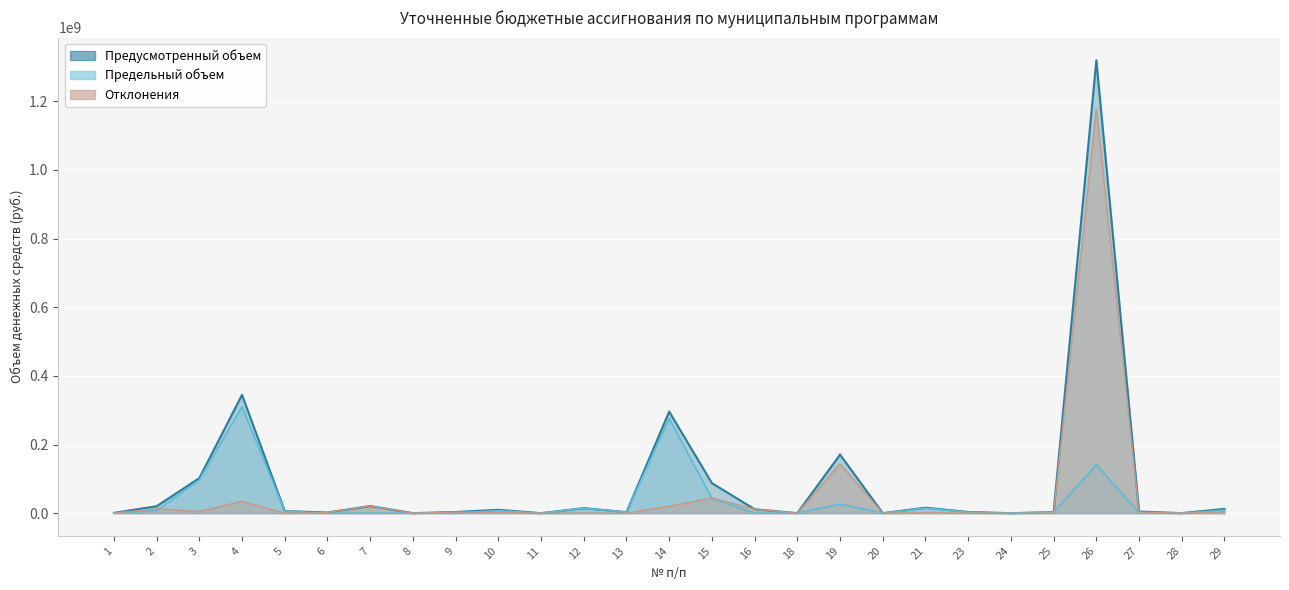

What is the difference between the second highest and minimum values in the Отклонения series?

144019962.3